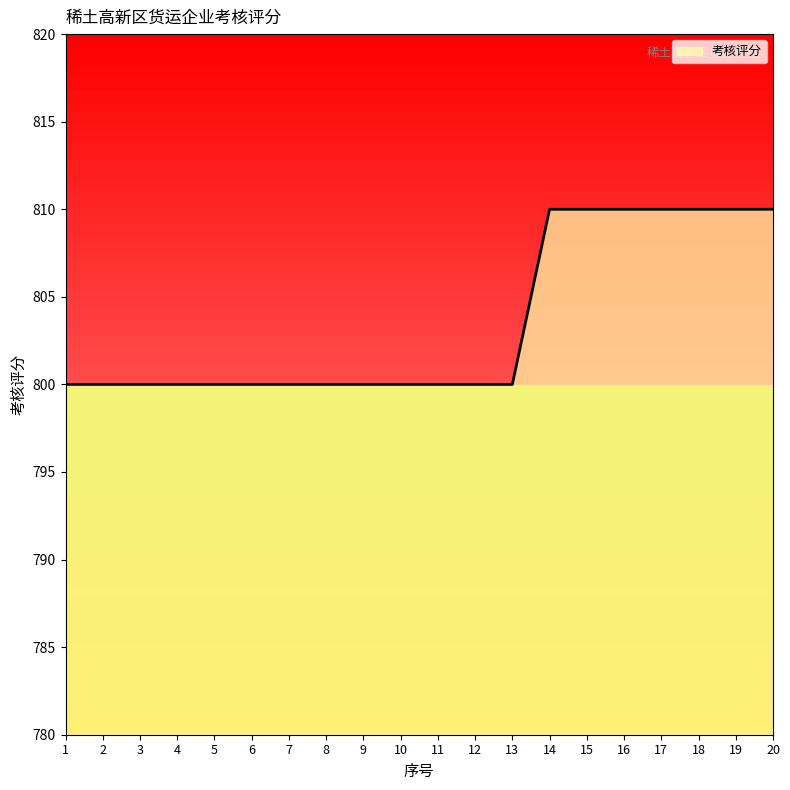

What is the minimum value shown in the chart?

800